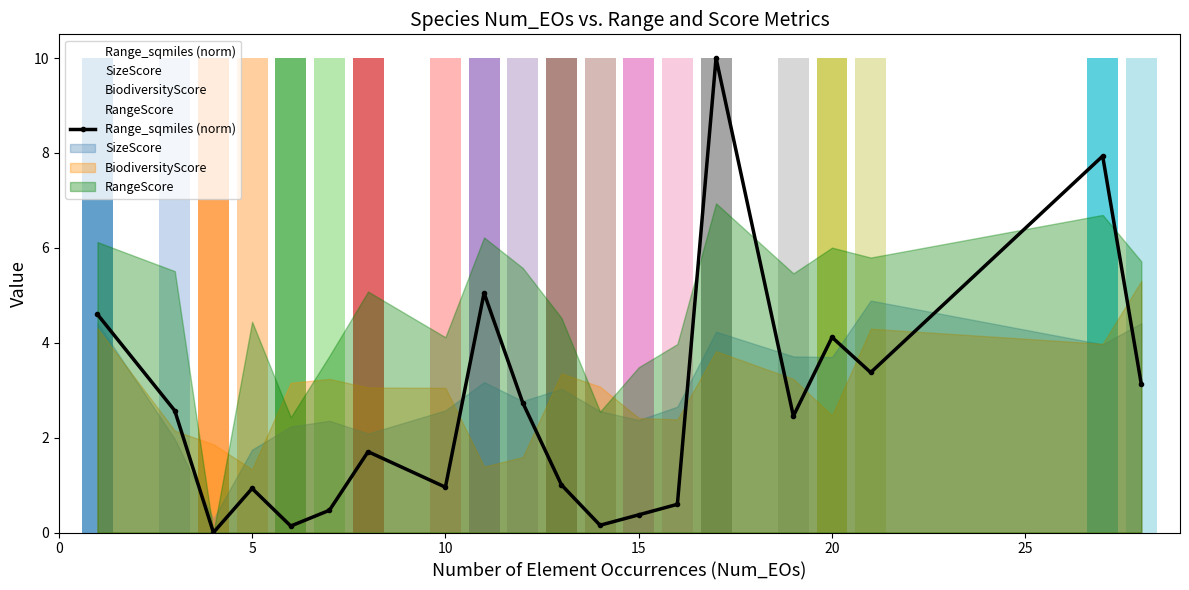

How many bars are there in total?

20